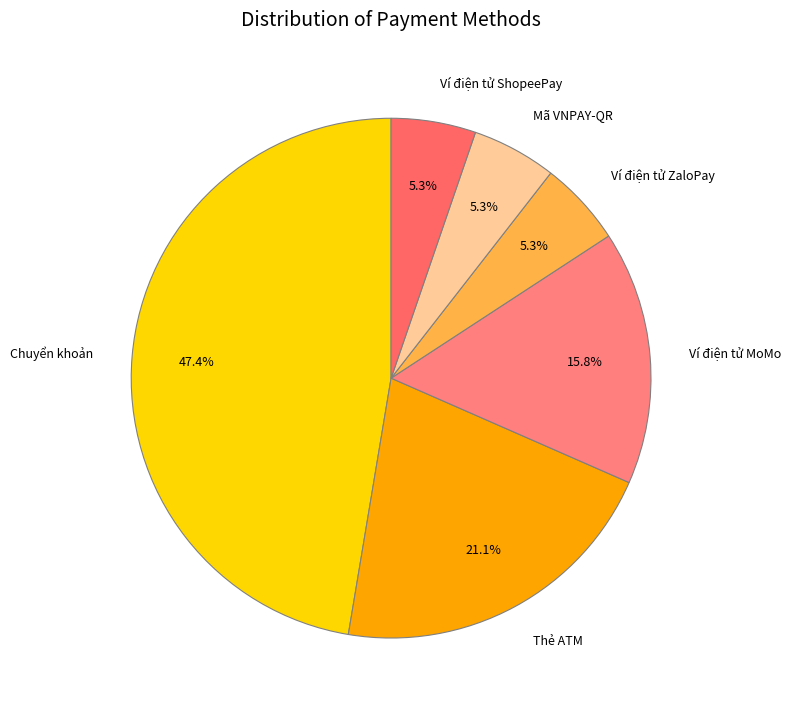

Which has a higher value, Ví điện tử ZaloPay or Thẻ ATM?

Thẻ ATM